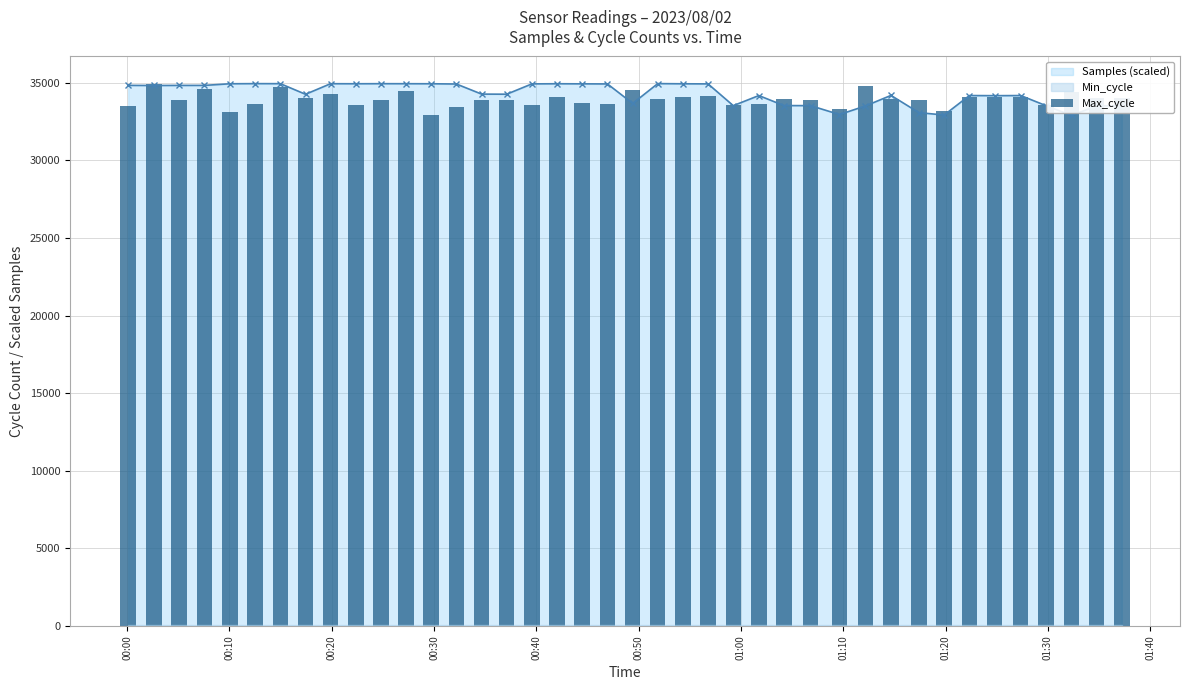

What is the value of the Samples (scaled) point at the 32nd from the left?

33079.8